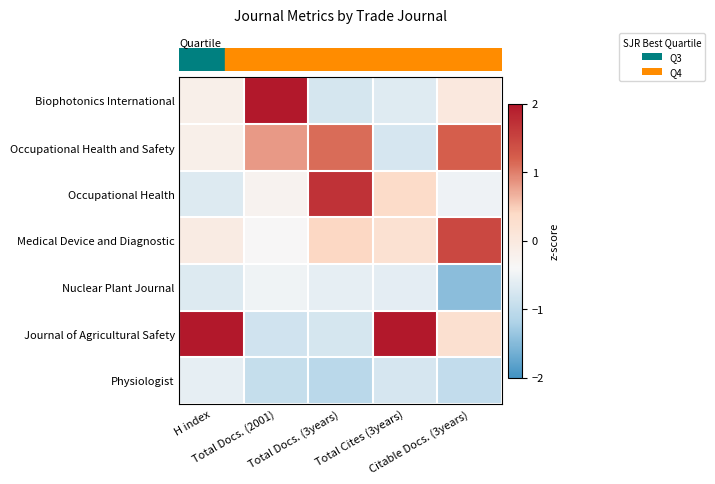

Count the number of data series in this chart.

7